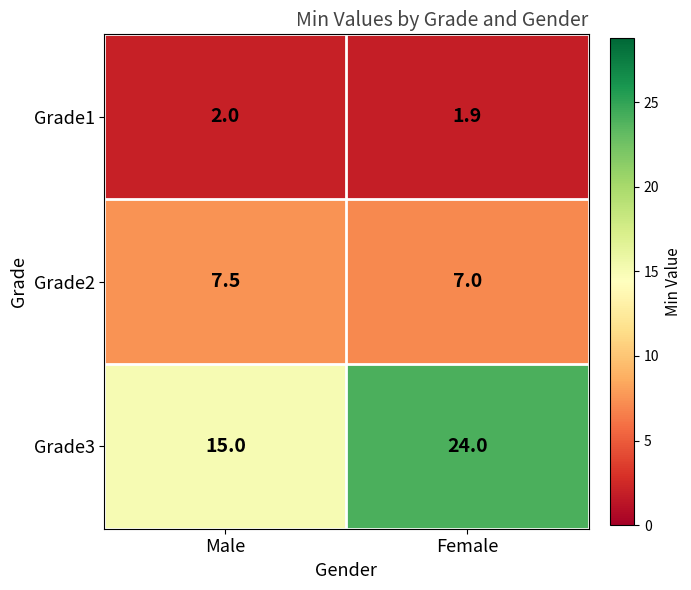

What is the difference between the highest and lowest values at Female?

22.1